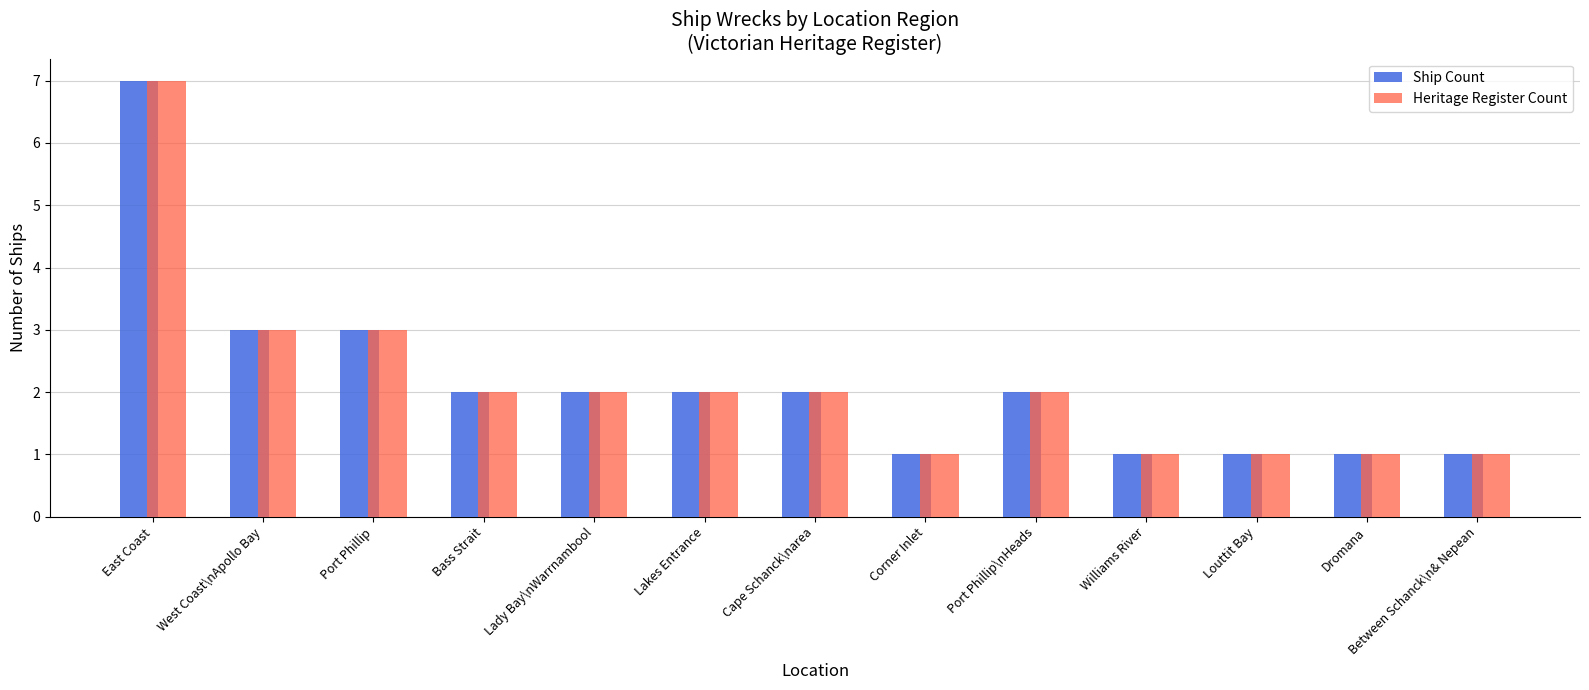

What is the maximum value for Ship Count?

7